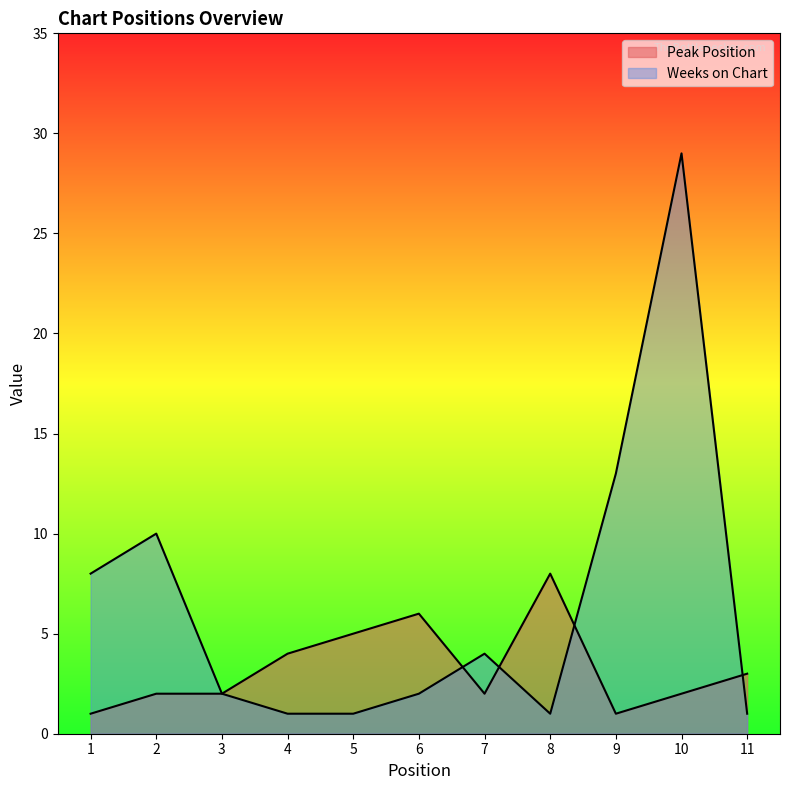

The value of Weeks on Chart at 1 is 8. True or false?

True